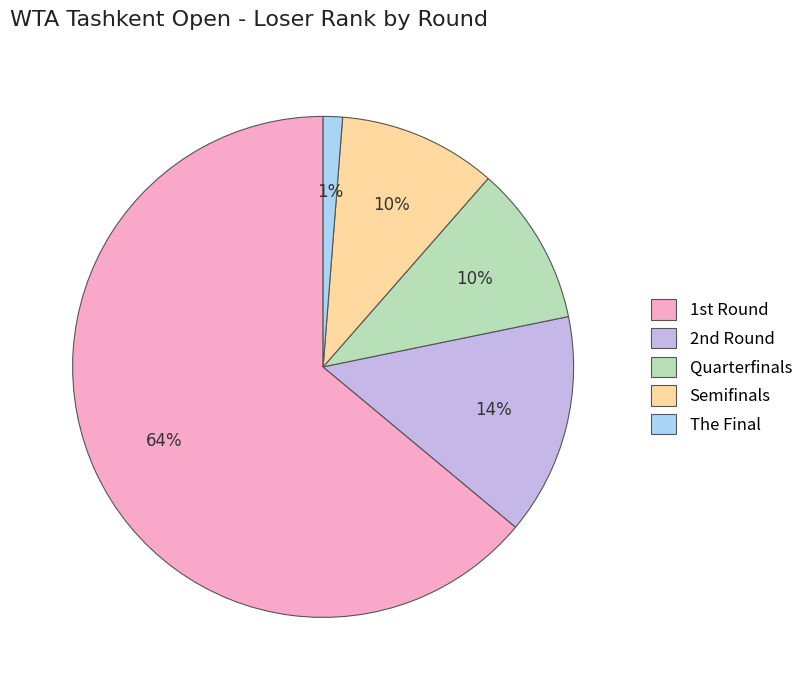

To the nearest percent, what percentage of the pie is Quarterfinals?

10%